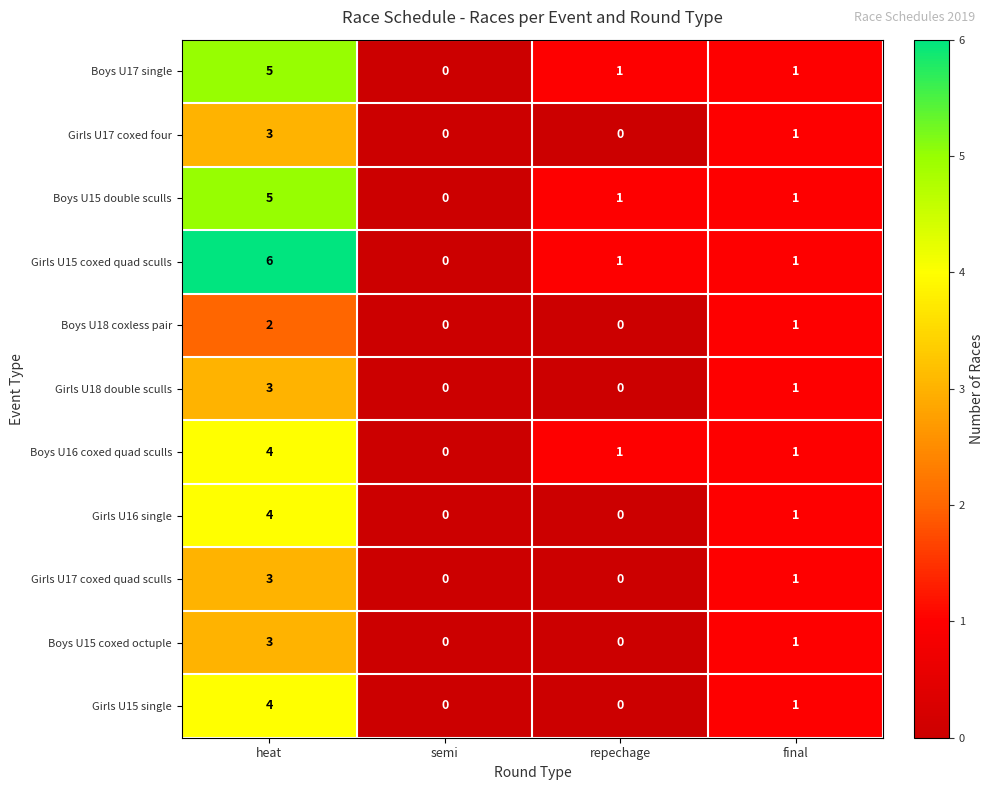

What is the difference between the maximum and minimum values in the Girls U15 coxed quad sculls series?

6